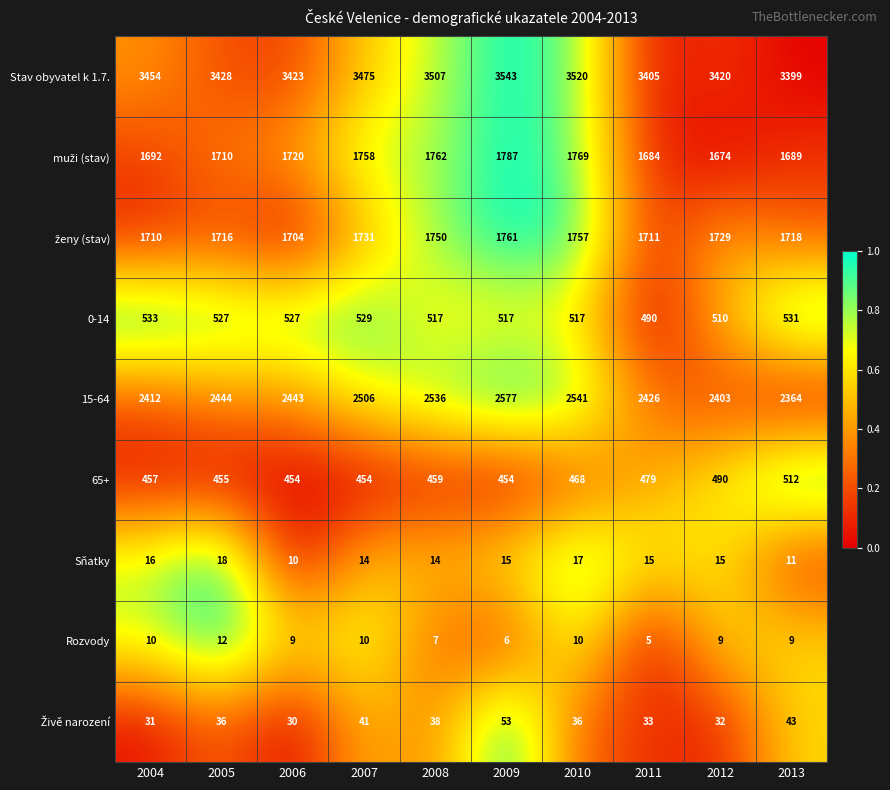

What is the difference between the maximum and minimum values in the Sňatky series?

8